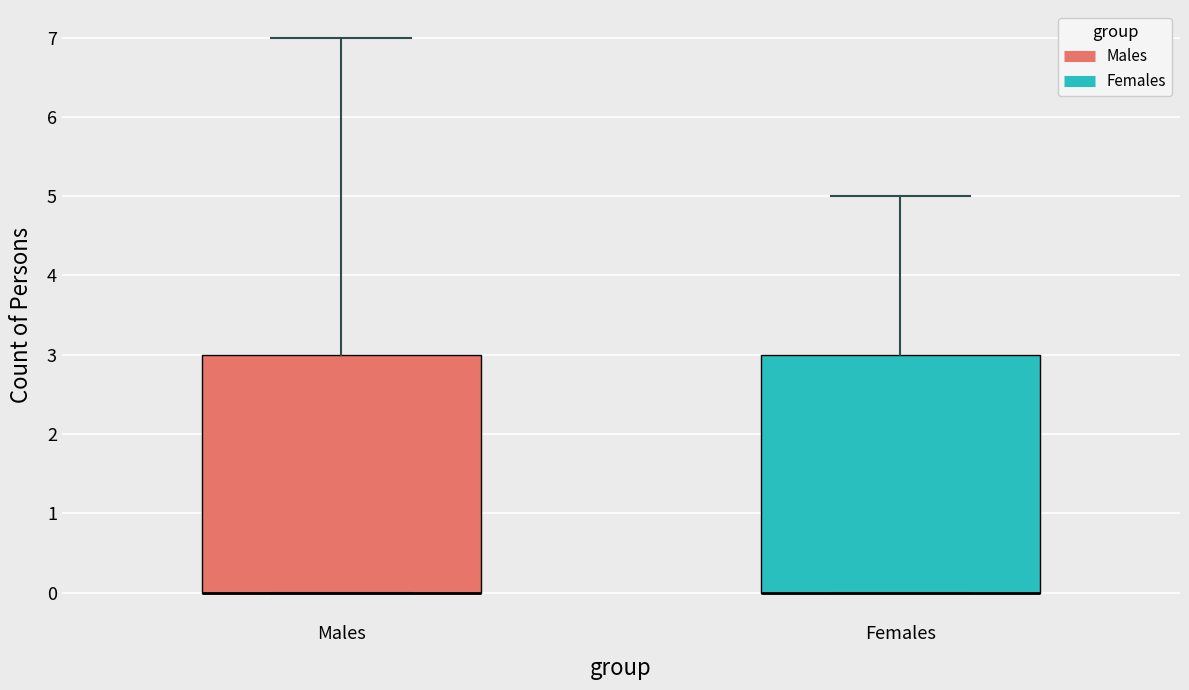

Reading left to right, read every box against the y-axis: the position of its median line, the range the box covers, and the ends of its whiskers. The values are not printed on the chart, so give them approximately, as read against the axis.

Males: median 0 (drawn on the box's lower edge), box 0 to 3, whiskers 0 to 7
Females: median 0 (drawn on the box's lower edge), box 0 to 3, whiskers 0 to 5